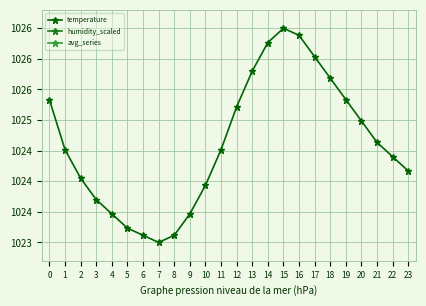

Which has a higher value, 9 or 14?

14